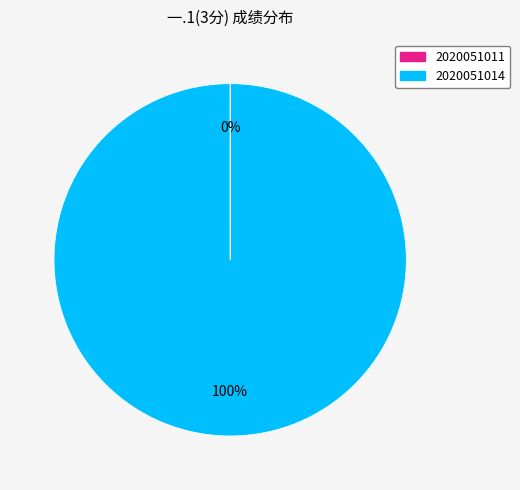

To the nearest percent, what is the difference between the largest and smallest slice percentages?

100%